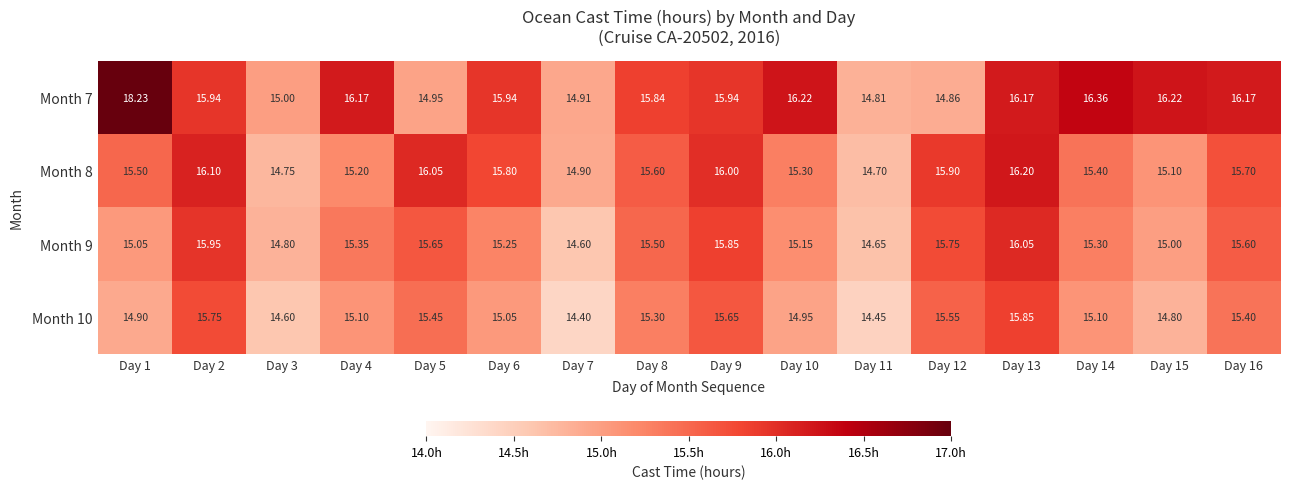

Is the value of Month 10 at Day 14 greater than the value of Month 8 at Day 5?

No